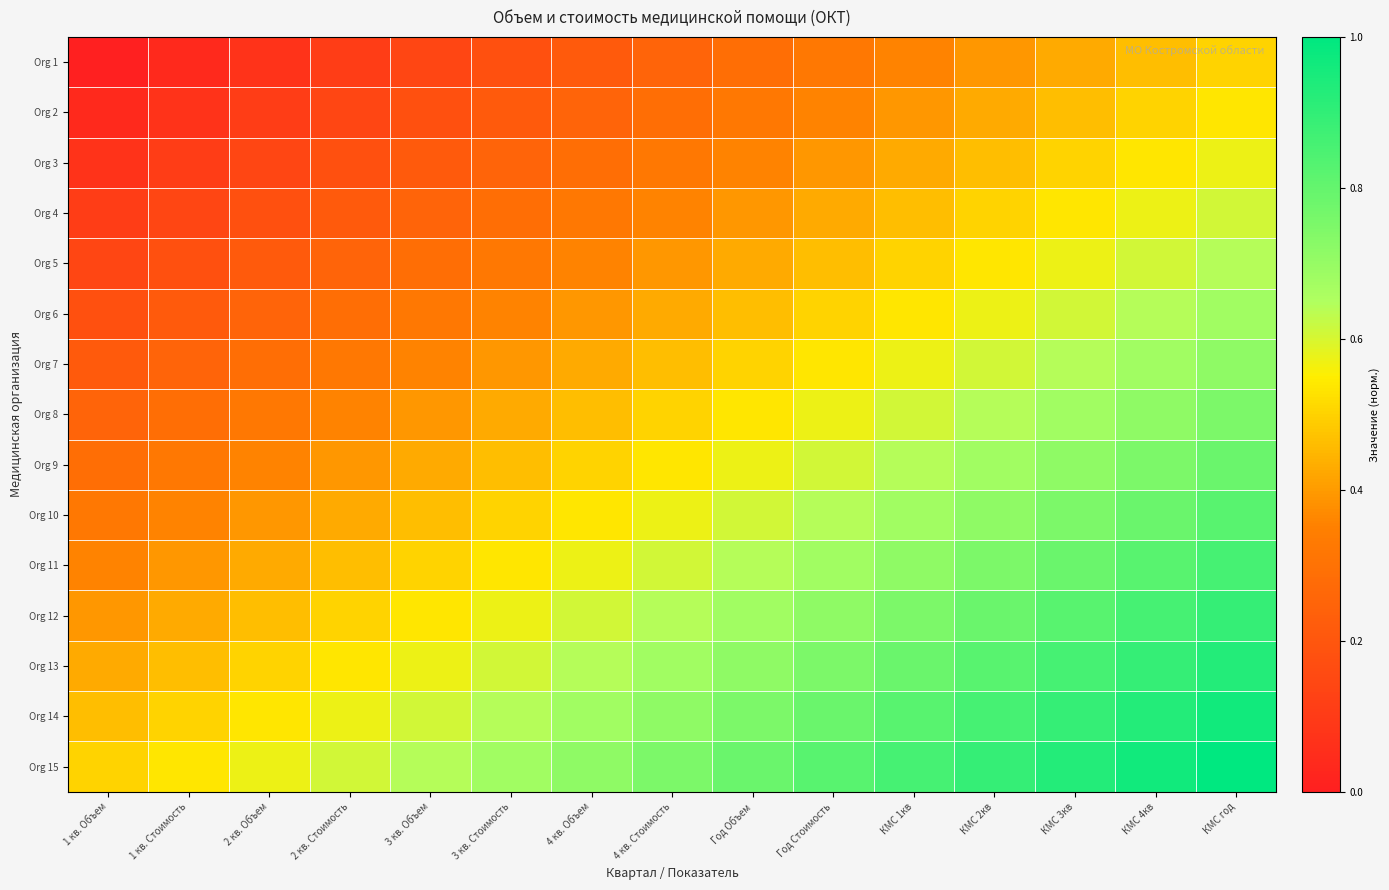

At Год Стоимость, list the series in order from largest to smallest.

Org 15, Org 14, Org 13, Org 12, Org 11, Org 10, Org 9, Org 8, Org 7, Org 6, Org 5, Org 4, Org 3, Org 2, Org 1